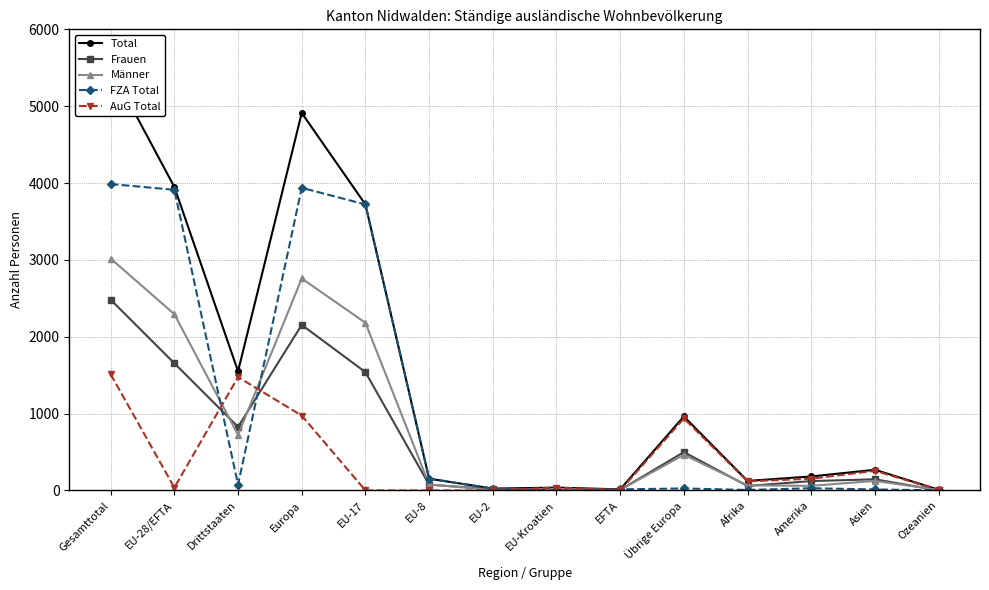

What is the difference between the Männer values at Gesamttotal and Europa?

259